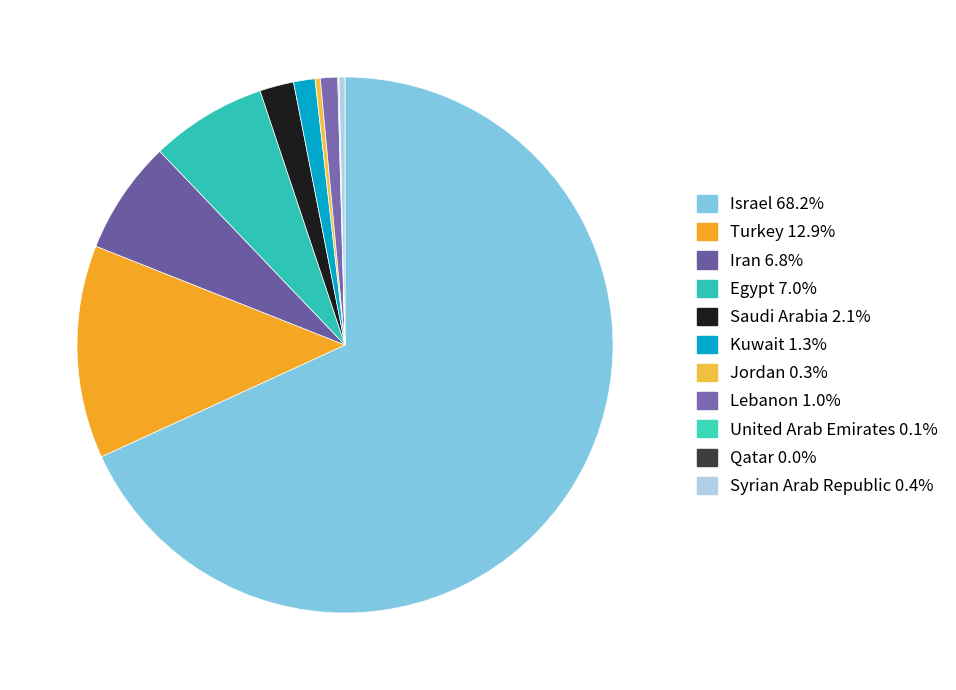

True or false: Turkey accounts for 13% of the total.

True